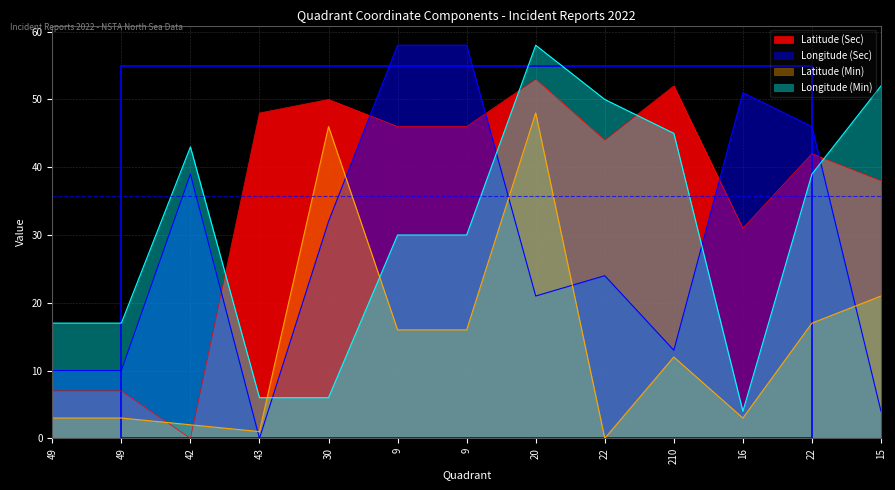

In Longitude (Sec), how many points are lower than both neighbors (excluding endpoints)?

3